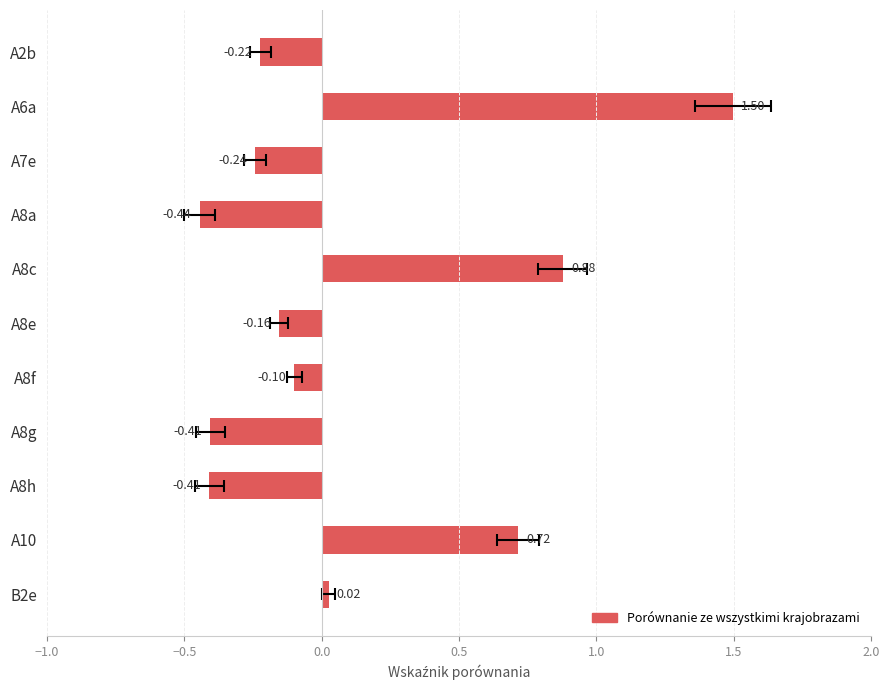

Reading right to left, list all the values displayed in this chart.

0.0	0.7	-0.4	-0.4	-0.1	-0.2	0.9	-0.4	-0.2	1.5	-0.2